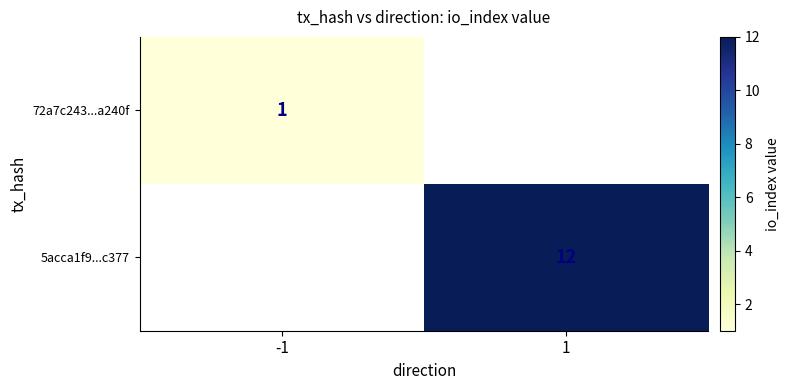

At which category does the chart reach its peak across all series?

1